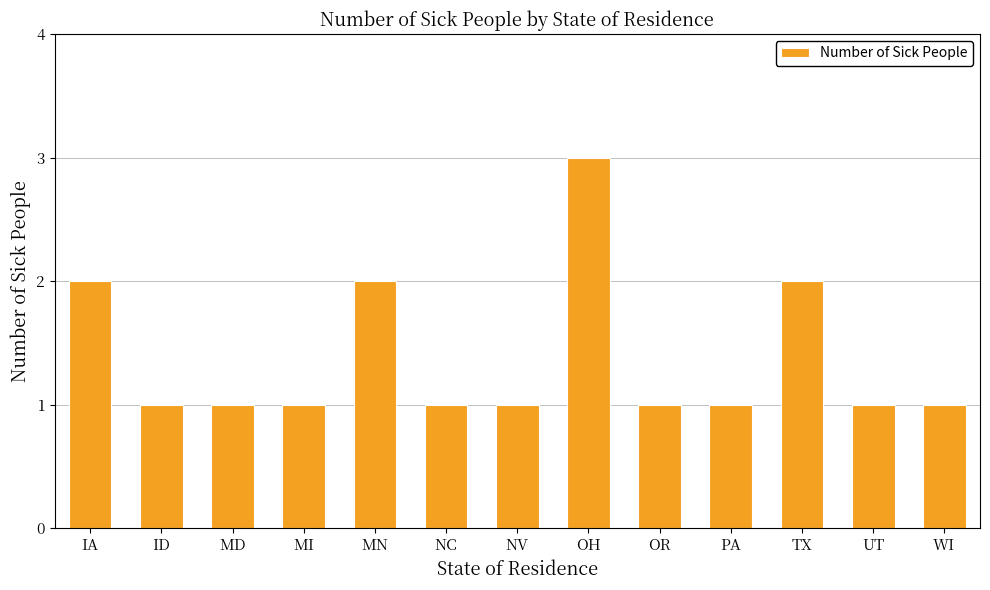

Is it true that the value at MN is 1?

False